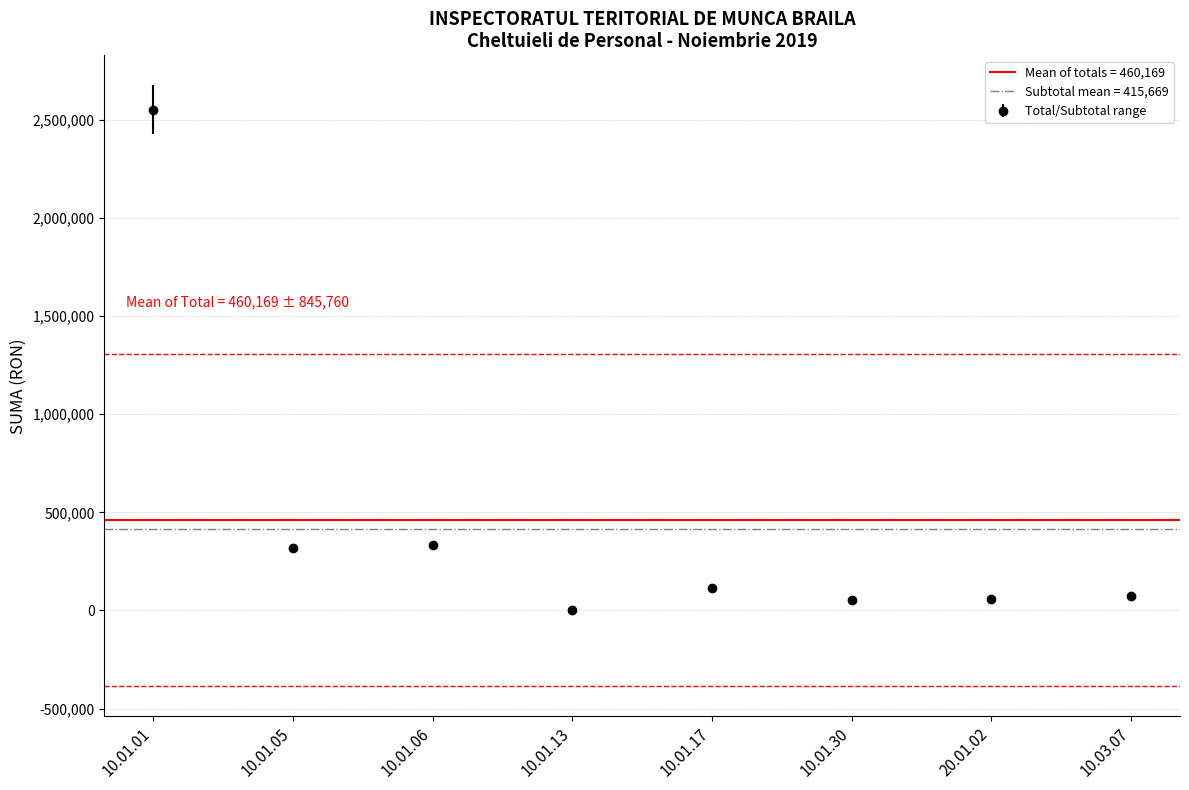

Is the value of Subtotal at 10.01.06 greater than the value of Total at 10.01.01?

No